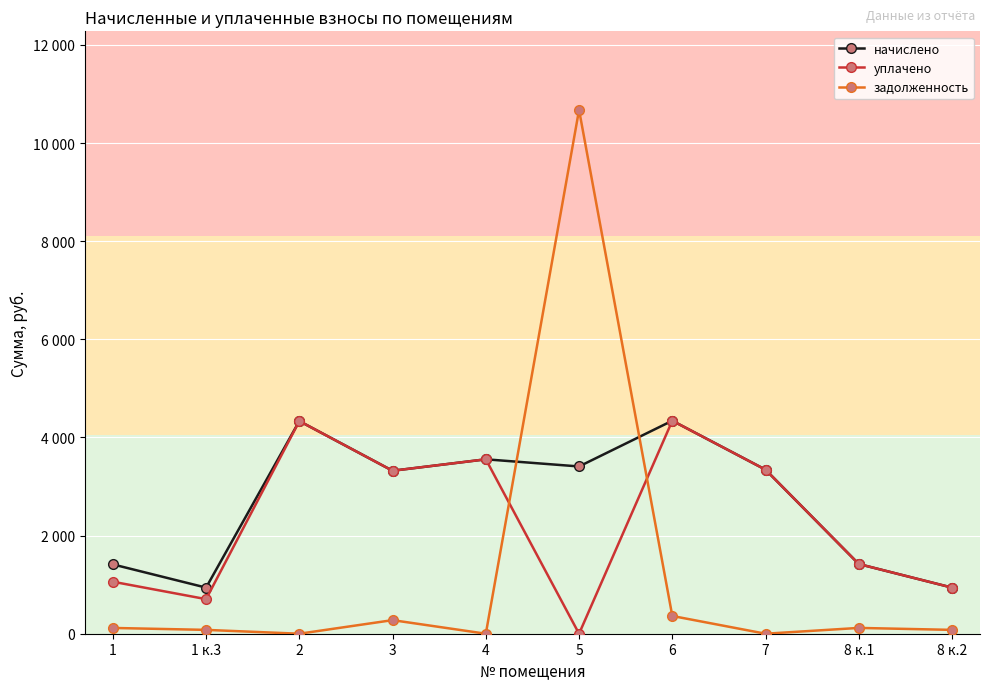

What is the sum of the уплачено values at 8 к.1 and 7?

4763.8